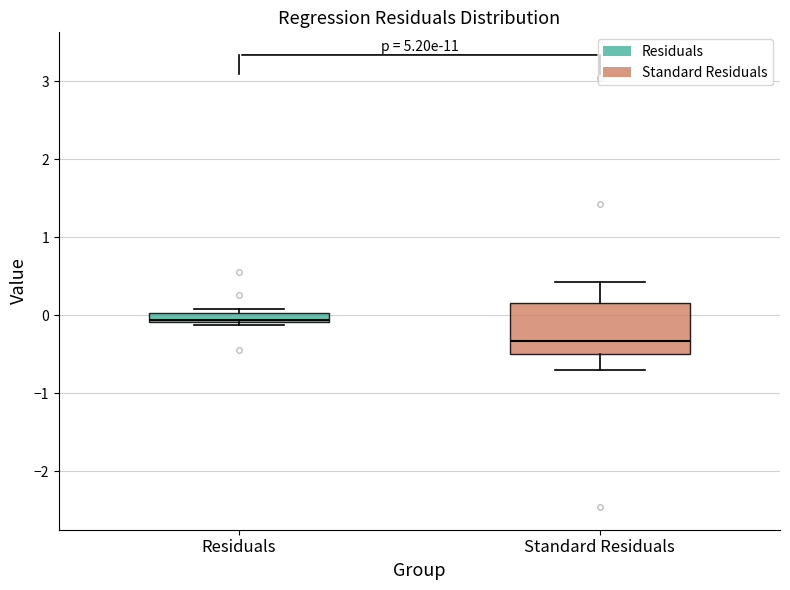

Which box is the tallest, from its lower edge to its upper edge?

Standard Residuals